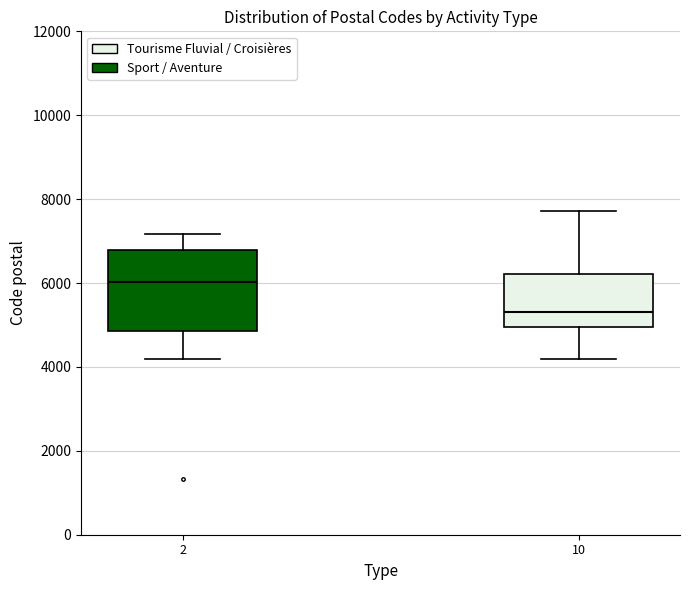

Reading left to right, read every box against the y-axis: the position of its median line, the range the box covers, and the ends of its whiskers. The values are not printed on the chart, so give them approximately, as read against the axis.

2: median 6000, box 4800 to 6800, whiskers 4200 to 7200
10: median 5400, box 5000 to 6200, whiskers 4200 to 7800